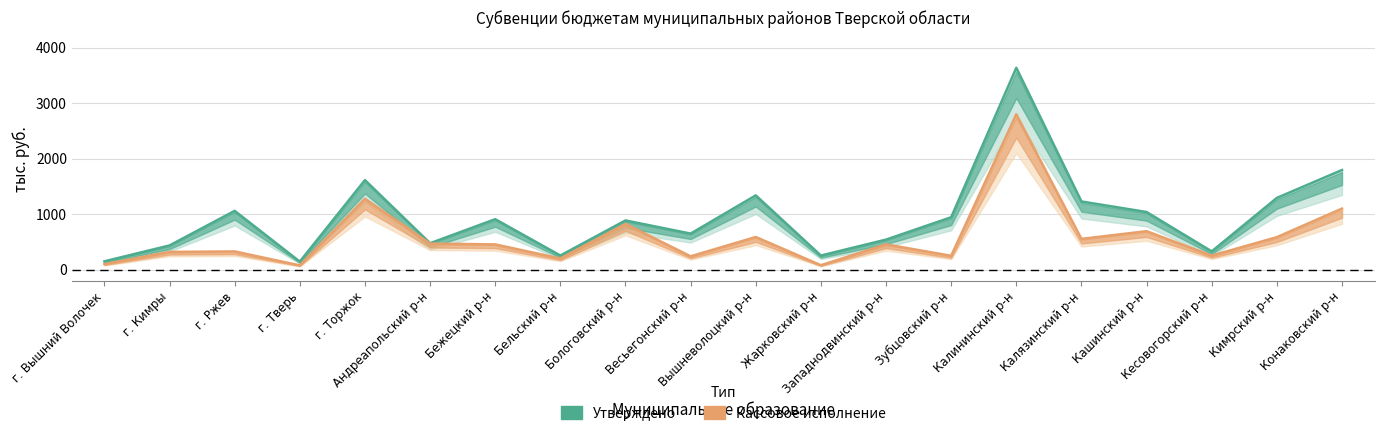

What is the difference between the Утверждено values at Калязинский р-н and Кимрский р-н?

64.2